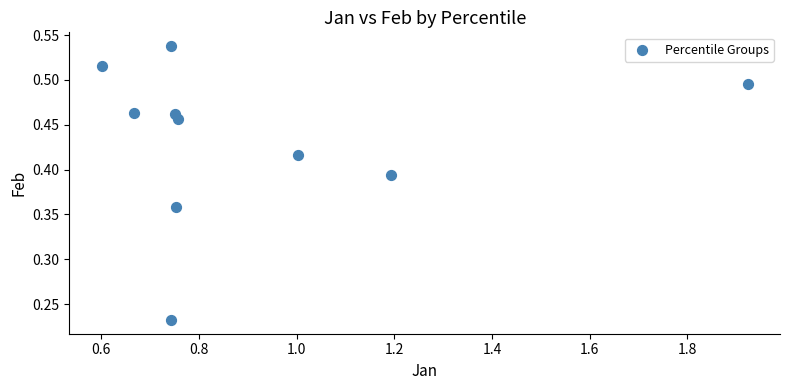

What is the average X value?

0.9